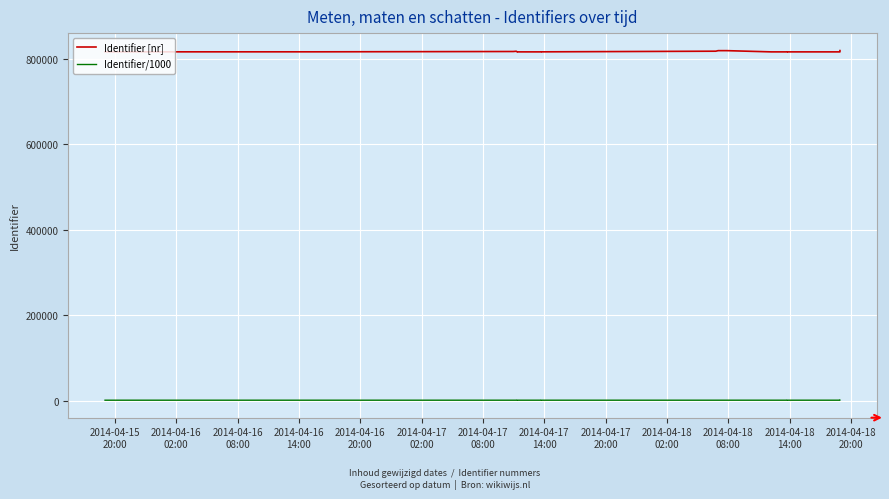

What are all the series names shown in the legend?

Identifier [nr], Identifier/1000